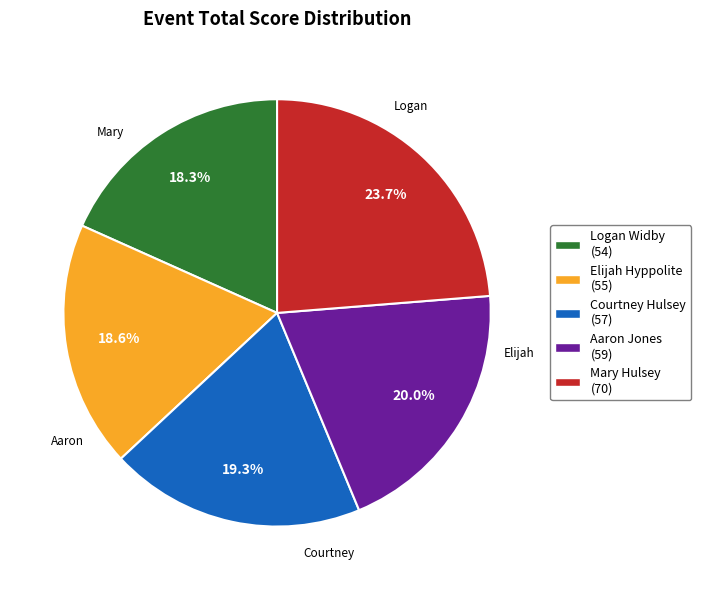

What portion of the pie excludes Mary Hulsey?

76.3%